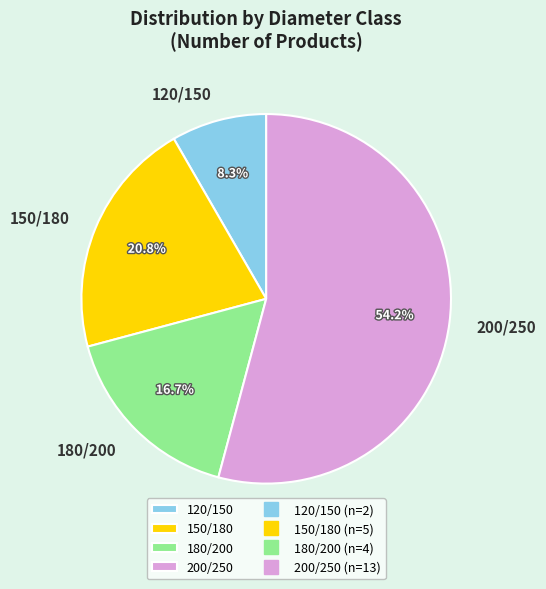

Which category has the biggest portion of the pie?

200/250